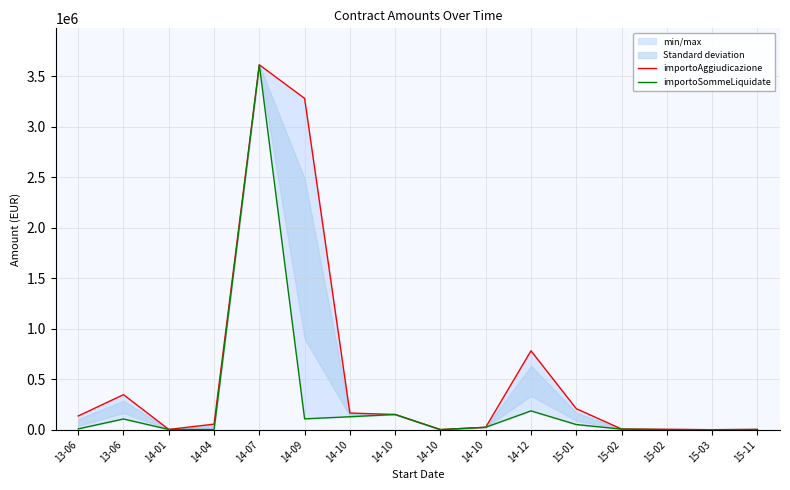

Reading left to right, what are all the values shown in this chart?

importoAggiudicazione: 13-06=136000.0	13-06=346800.0	14-01=2668.3	14-04=55050.0	14-07=3611659.7	14-09=3279317.4	14-10=164648.1	14-10=150741.3	14-10=1029.0	14-10=24093.6	14-12=781140.7	15-01=208260.3	15-02=7024.4	15-02=3981.4	15-03=0.0	15-11=3000.0
importoSommeLiquidate: 13-06=8327.0	13-06=106140.0	14-01=2445.8	14-04=1100.0	14-07=3611659.7	14-09=107526.6	14-10=128304.1	14-10=150741.3	14-10=1029.0	14-10=24093.6	14-12=186209.1	15-01=51123.3	15-02=5689.5	15-02=1100.0	15-03=67.5	15-11=2070.8